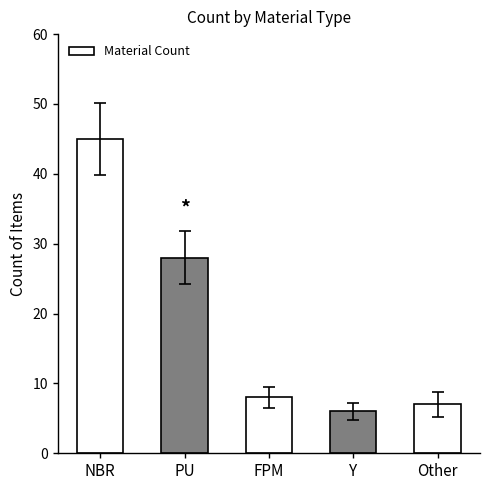

What is the ratio of the value at PU to the value at Other?

4.0